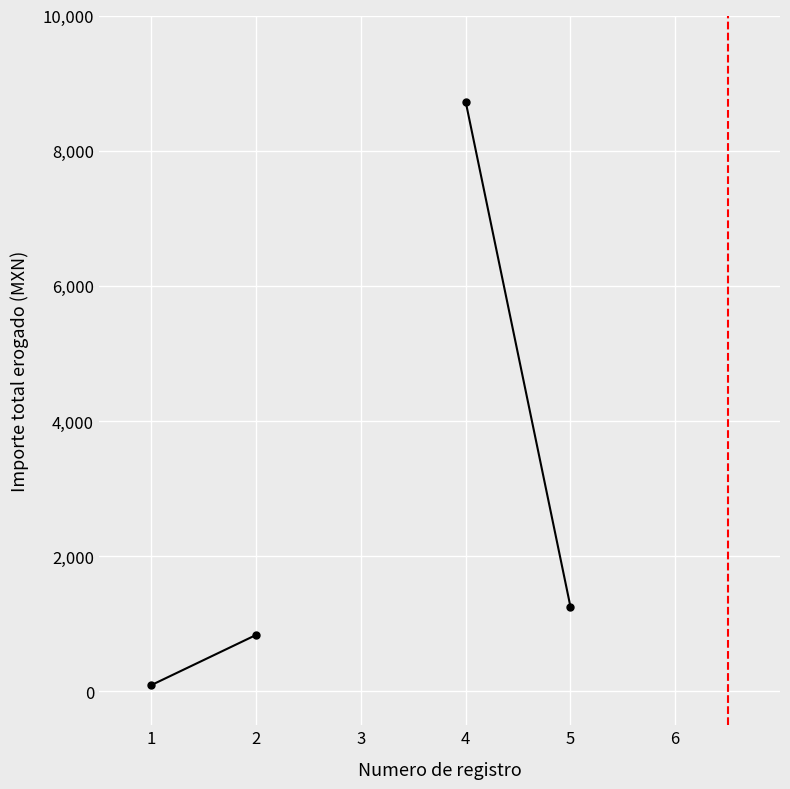

How many series are shown in this chart?

1